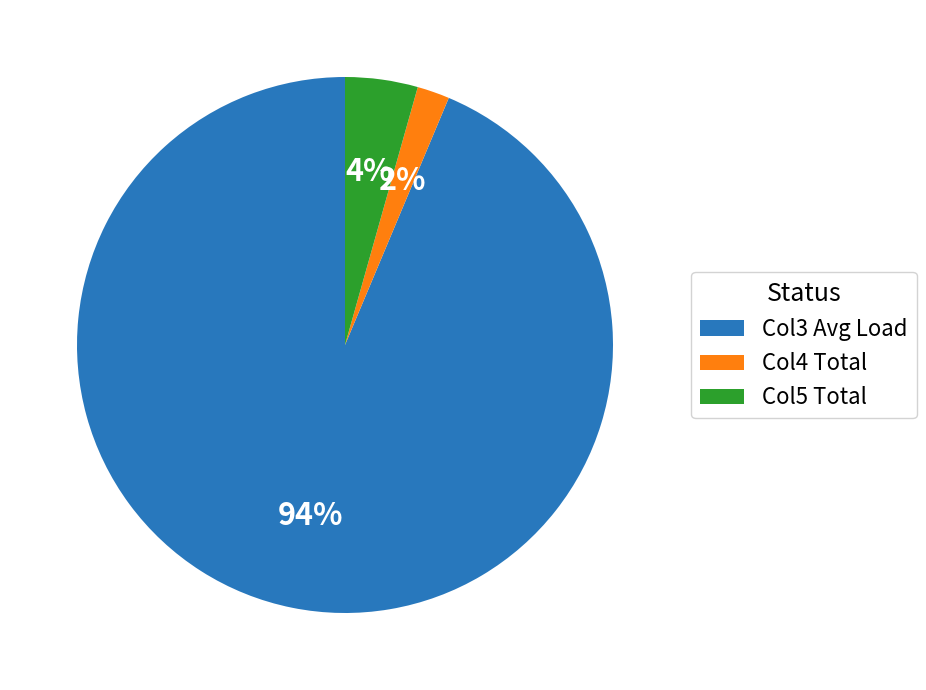

Is there a majority slice in this chart?

Yes